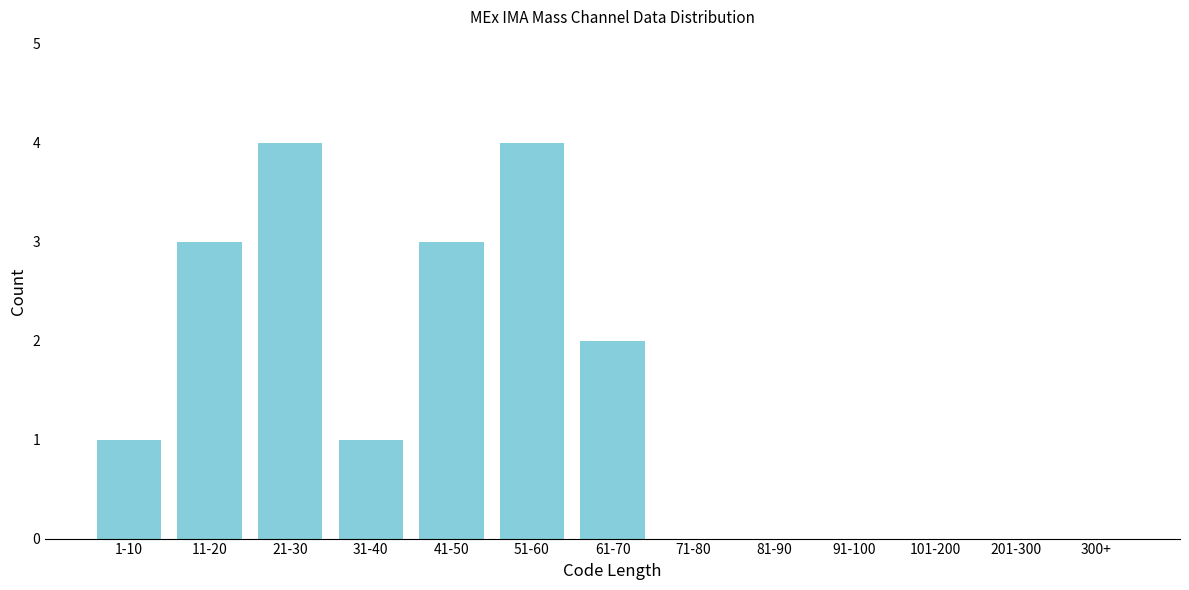

Reading left to right, what are all the values shown in this chart?

1-10=1	11-20=3	21-30=4	31-40=1	41-50=3	51-60=4	61-70=2	71-80=0	81-90=0	91-100=0	101-200=0	201-300=0	300+=0